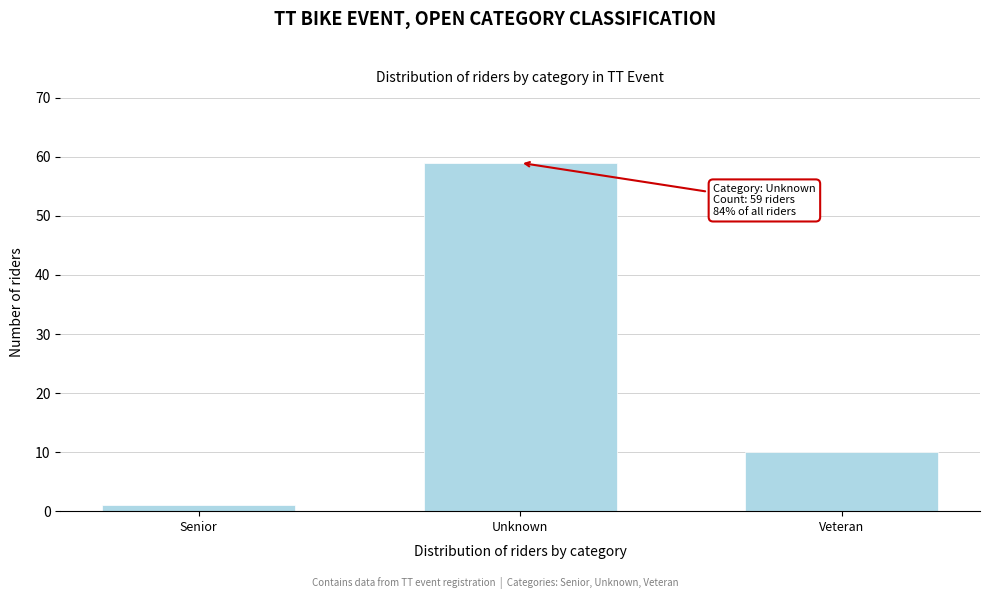

Reading left to right, extract all data points from this chart.

1	59	10